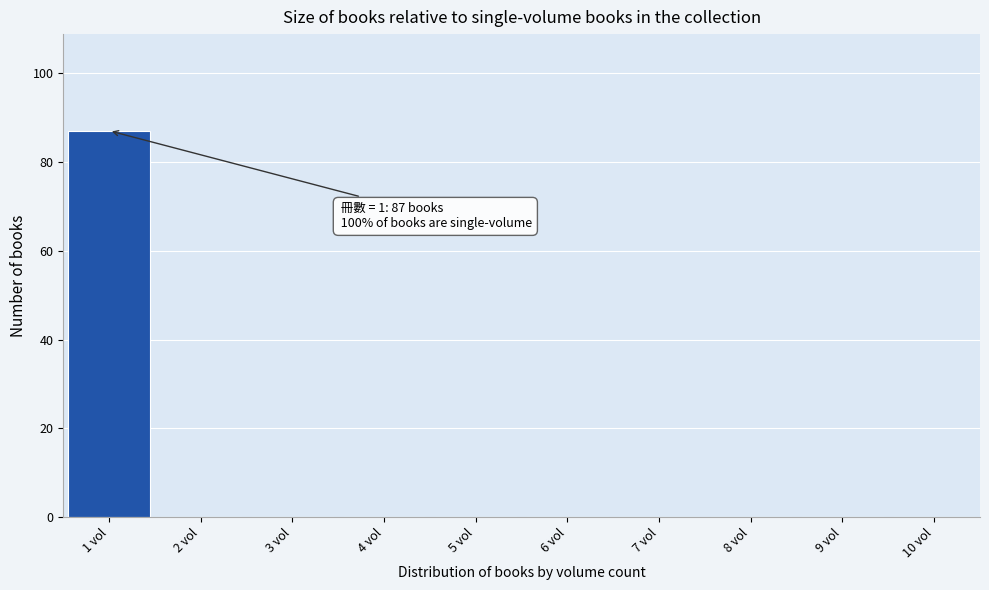

Which range on the x-axis has the tallest bar?

0.5 to 1.5